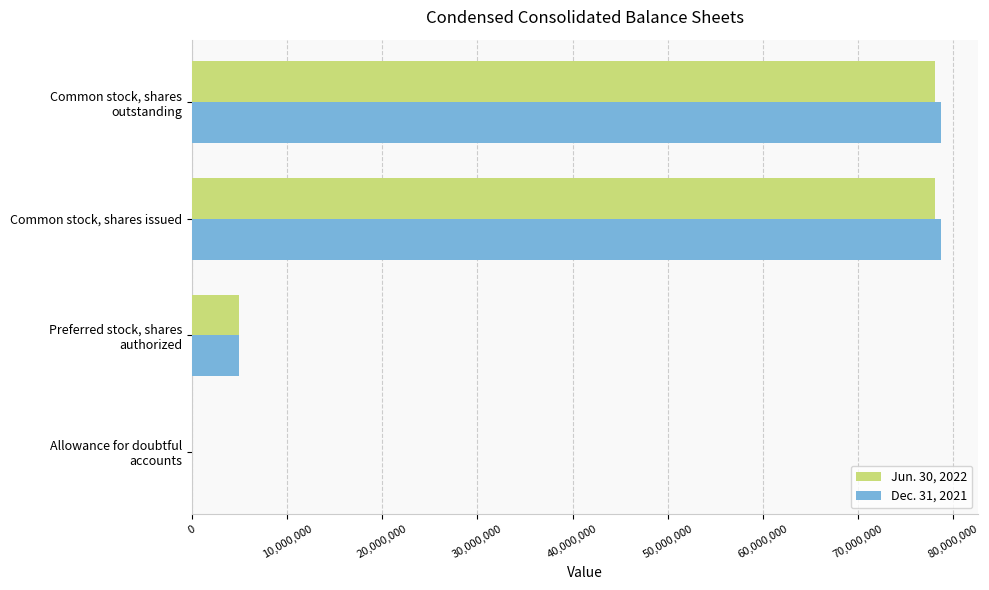

What is the greatest value displayed?

78710000